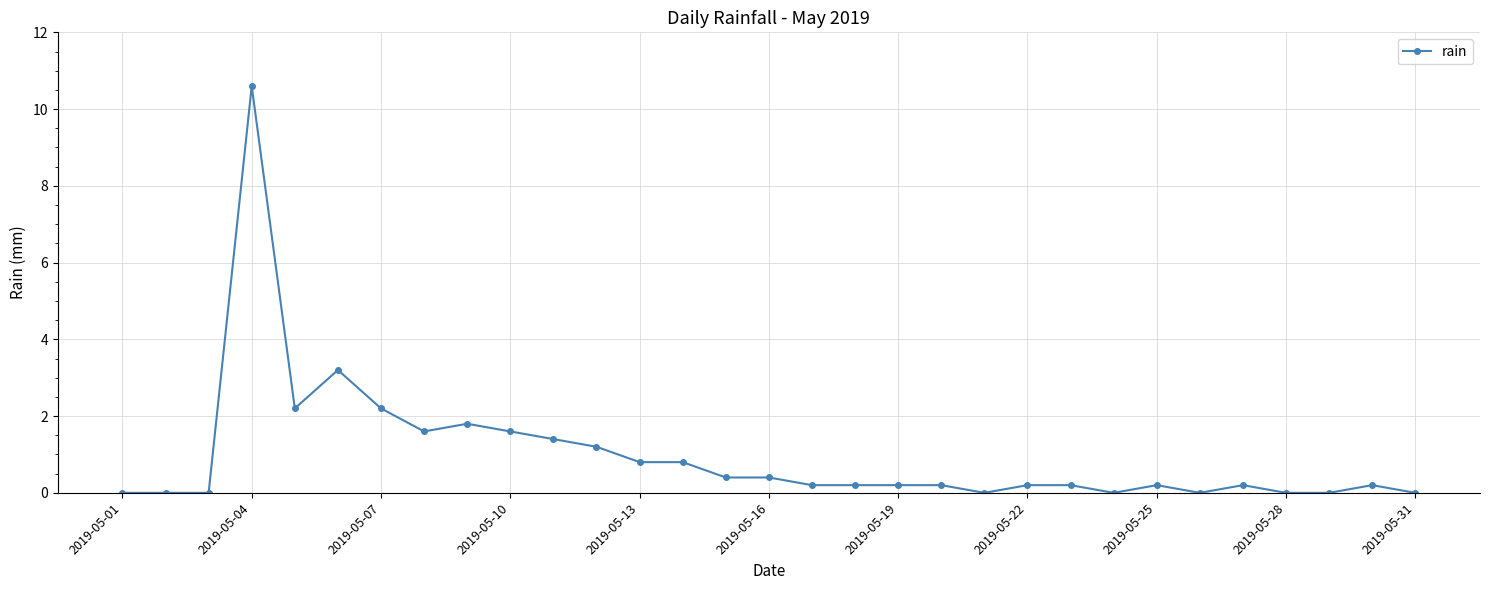

True or false: the data has more than 1 interior local peaks.

True